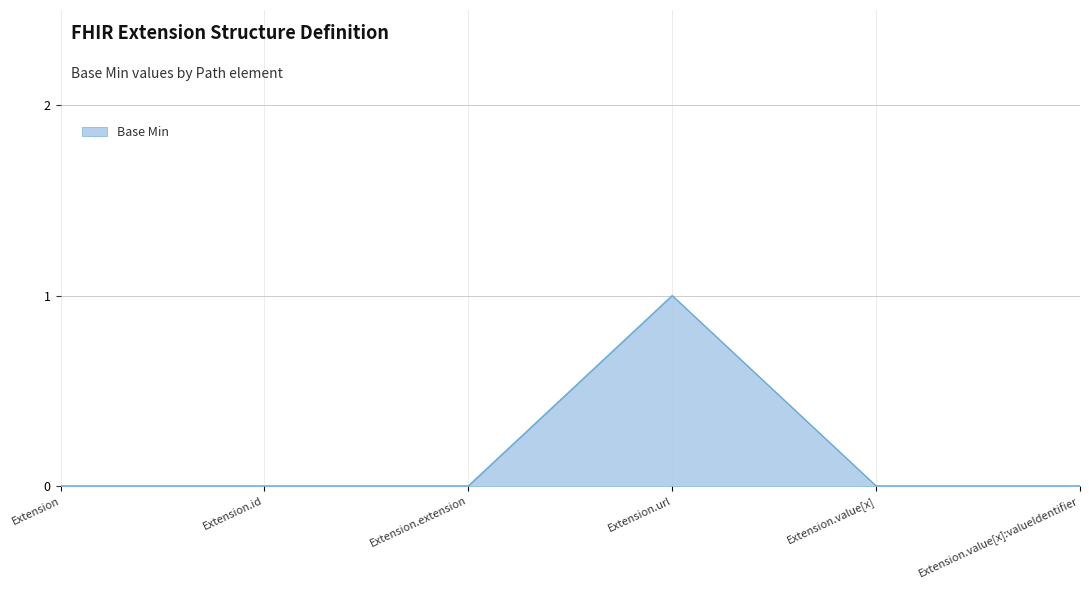

Count the number of categories in the chart.

6